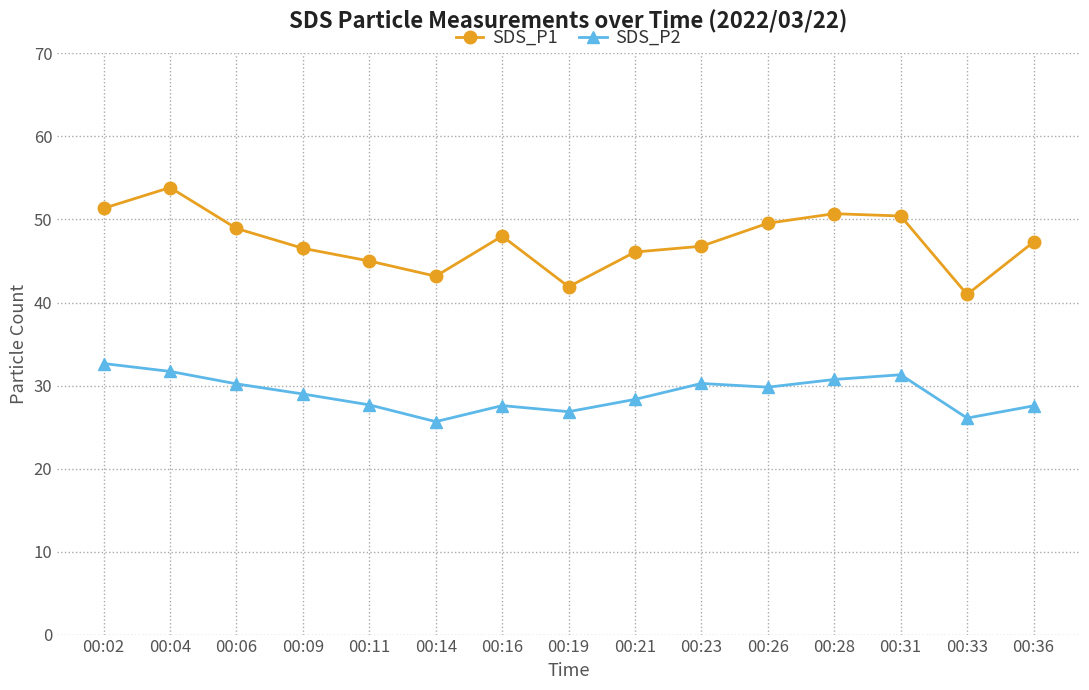

What is the average value of the SDS_P2 series?

29.0